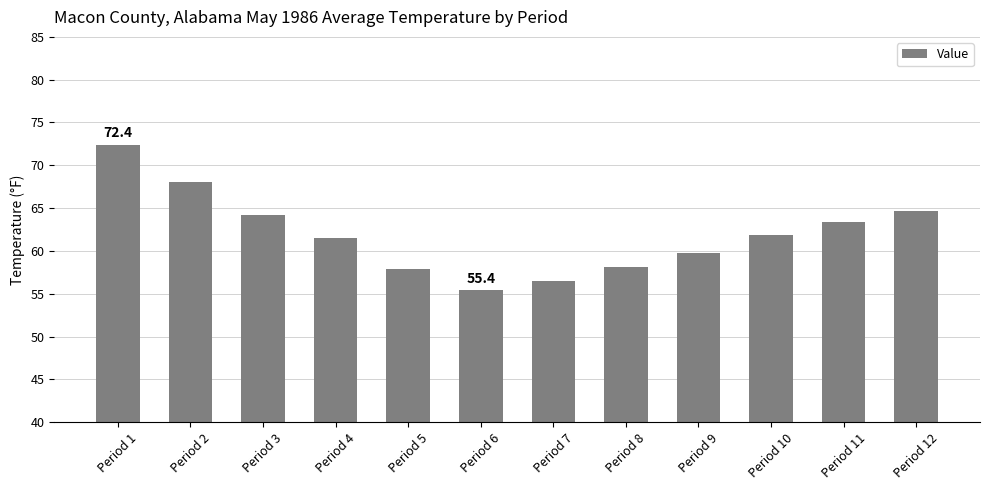

What is the value of the 3rd bar from the left?

64.2